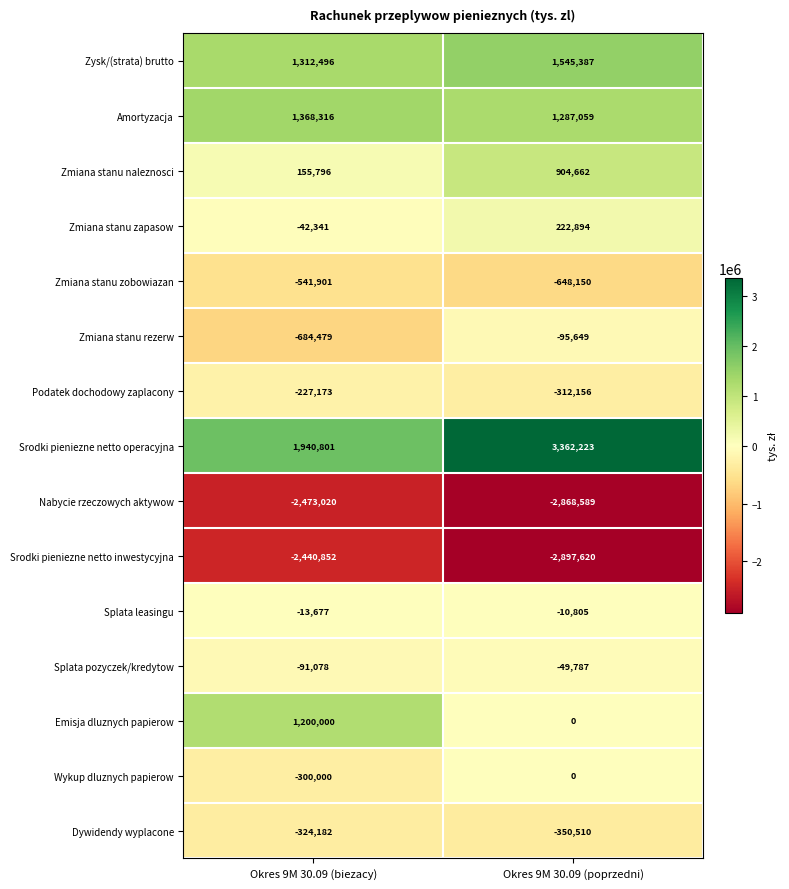

Which series has the widest spread of values?

Srodki pieniezne netto operacyjna